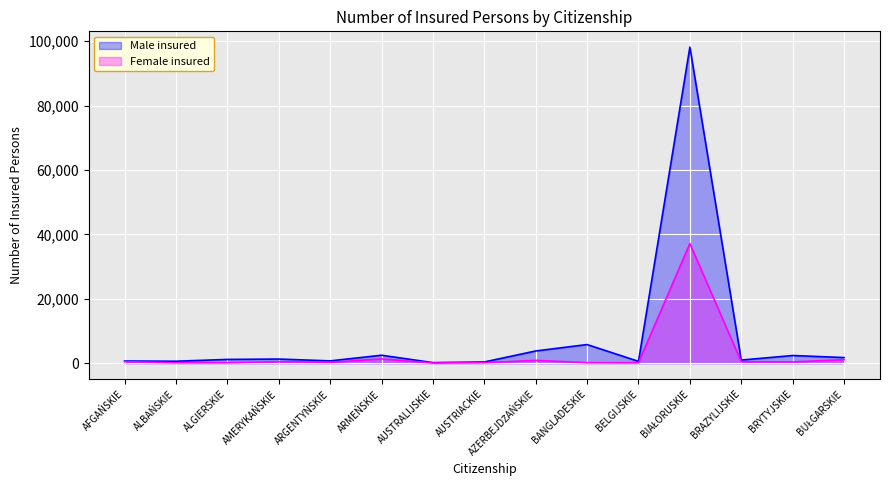

What is the maximum value for Male insured?

98136